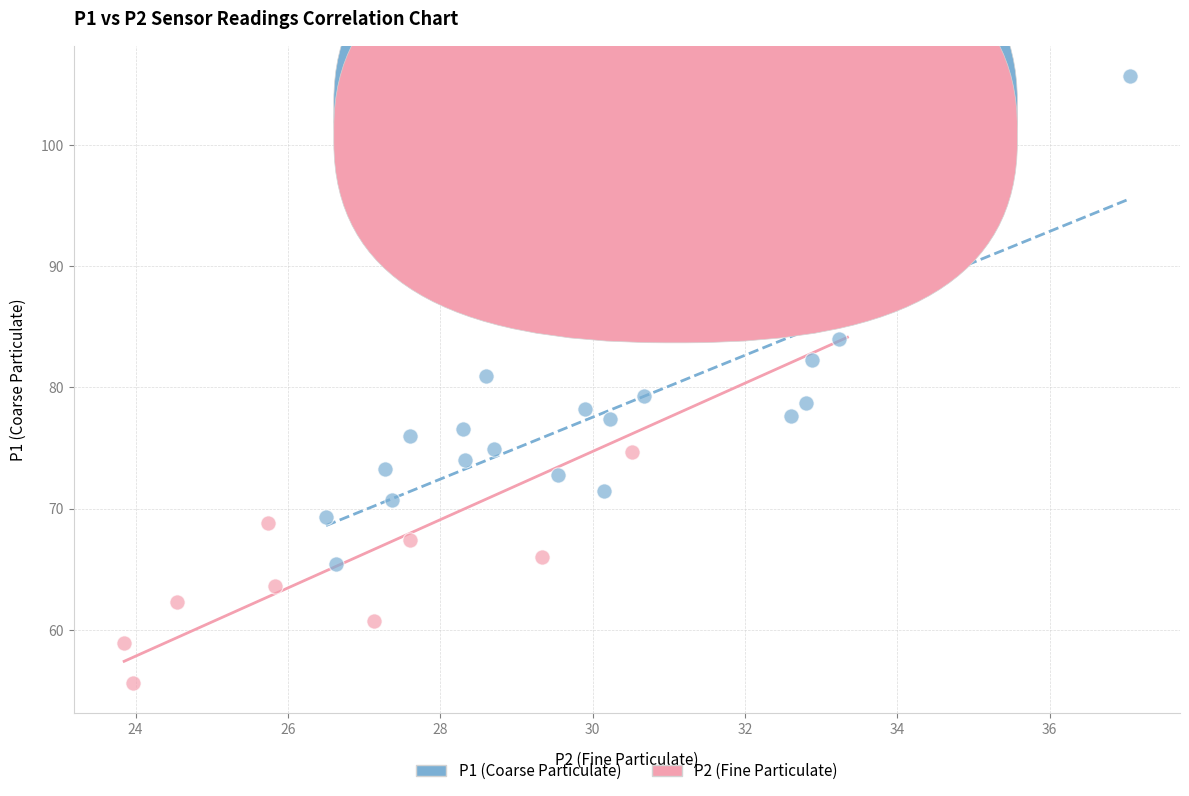

Which series reaches the minimum Y coordinate?

P2 (Fine Particulate)